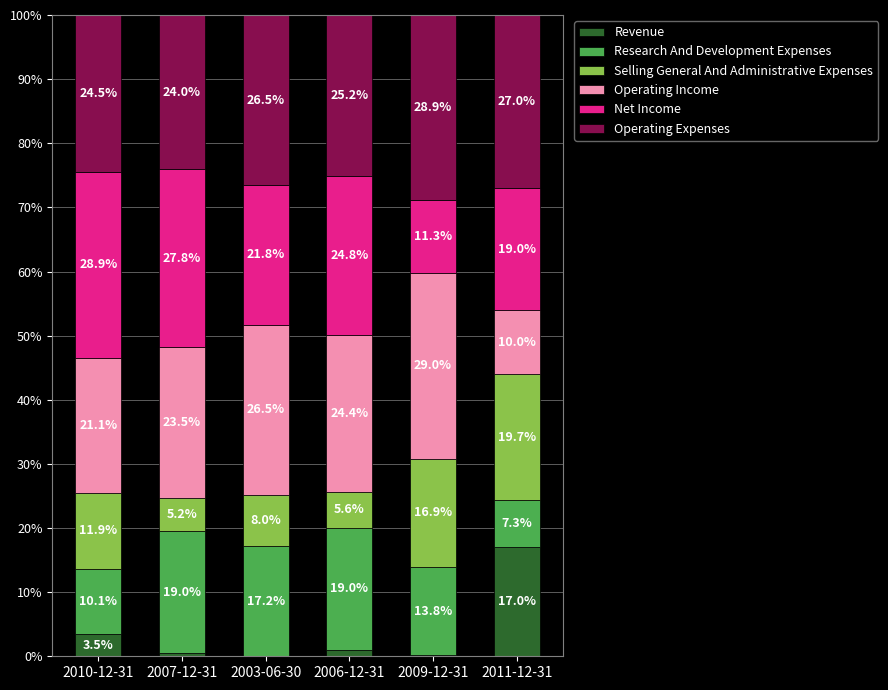

What is the maximum value for Revenue?

17.0